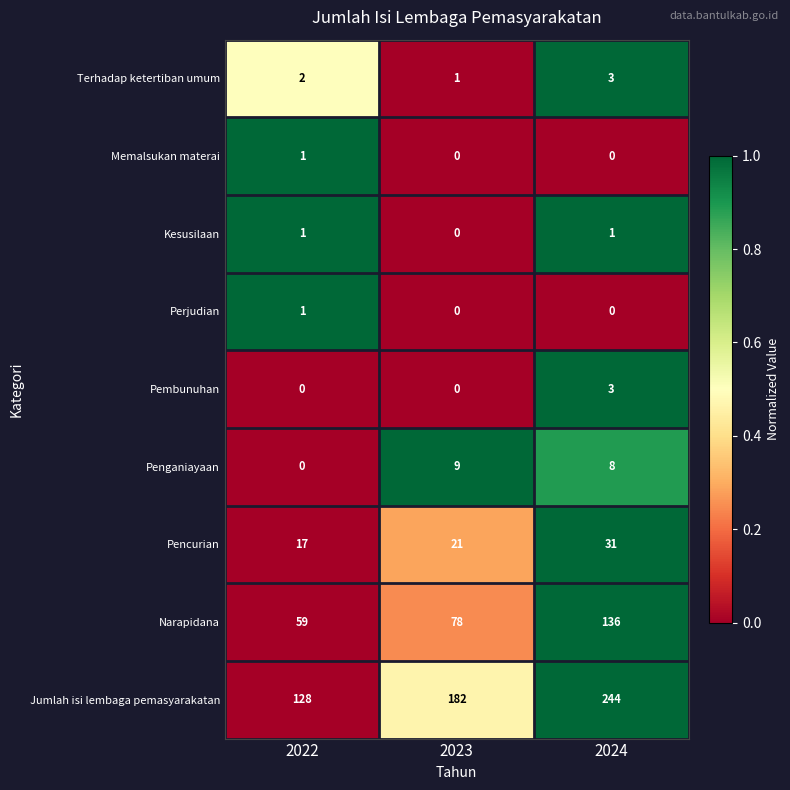

What is the total value across all series at 2022?

209